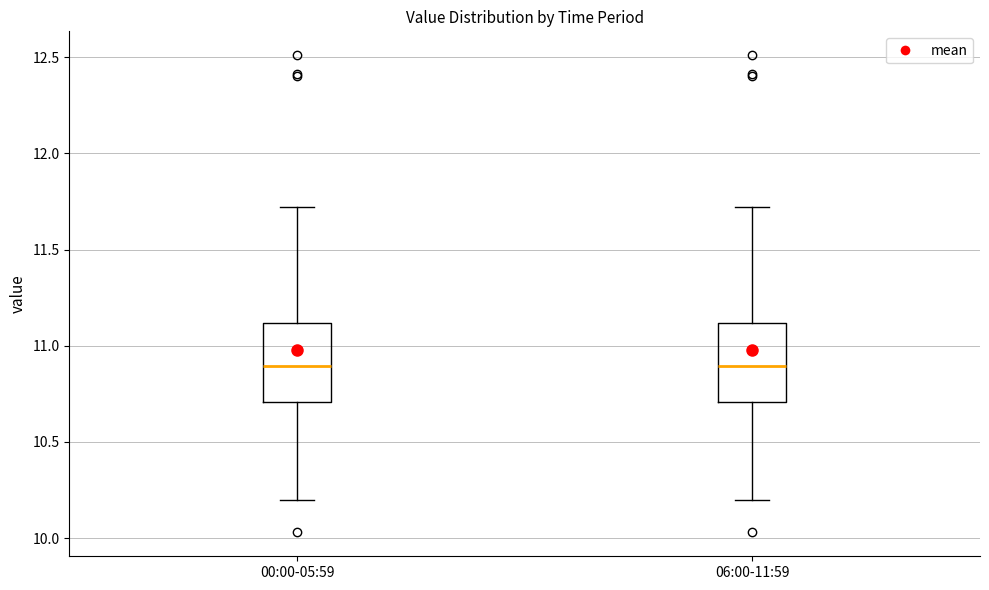

Reading left to right, transcribe this box plot: for each box, give where its median line is, the range the box spans, and where its two whiskers end, as read against the y-axis. The values are not printed on the chart, so give them approximately, as read against the axis.

00:00-05:59: median 10.9, box 10.7 to 11.1, whiskers 10.2 to 11.7
06:00-11:59: median 10.9, box 10.7 to 11.1, whiskers 10.2 to 11.7